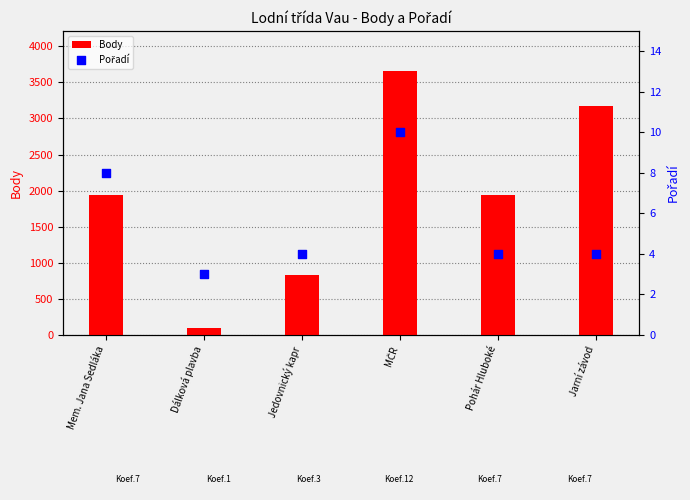

Which series contains the lowest Y value?

Pořadí